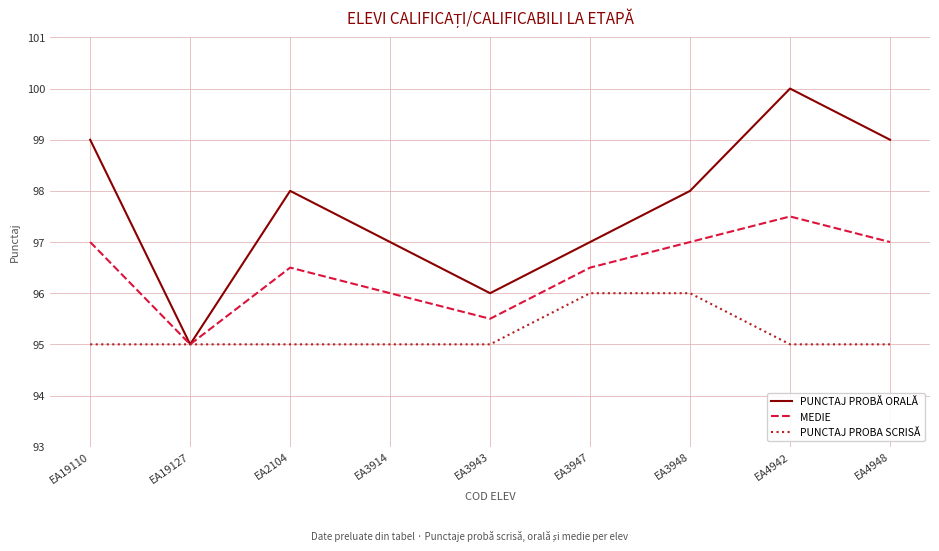

At which label does MEDIE first exceed 96?

EA19110